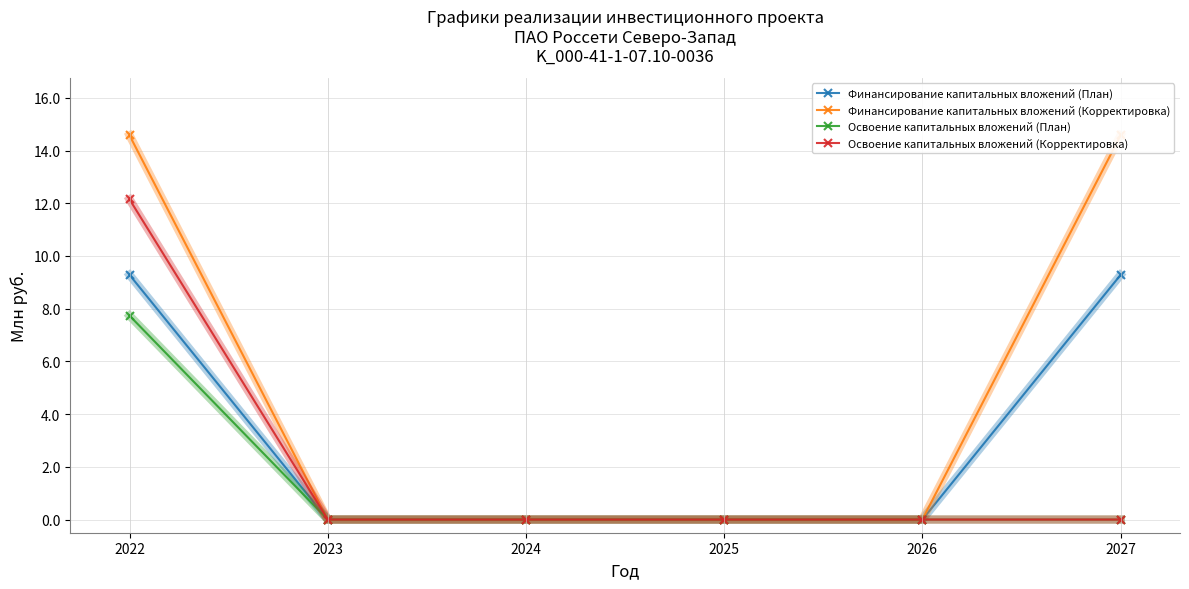

True or false: Финансирование капитальных вложений (План) and Финансирование капитальных вложений (Корректировка) cross at least once.

False